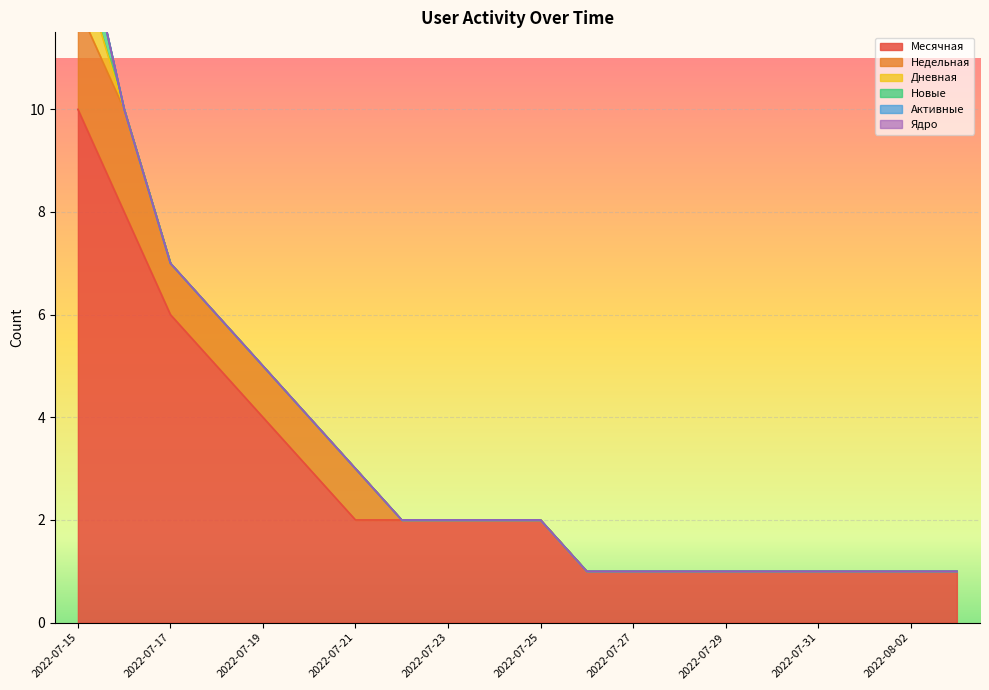

Which category has the highest value in the Месячная series?

2022-07-15